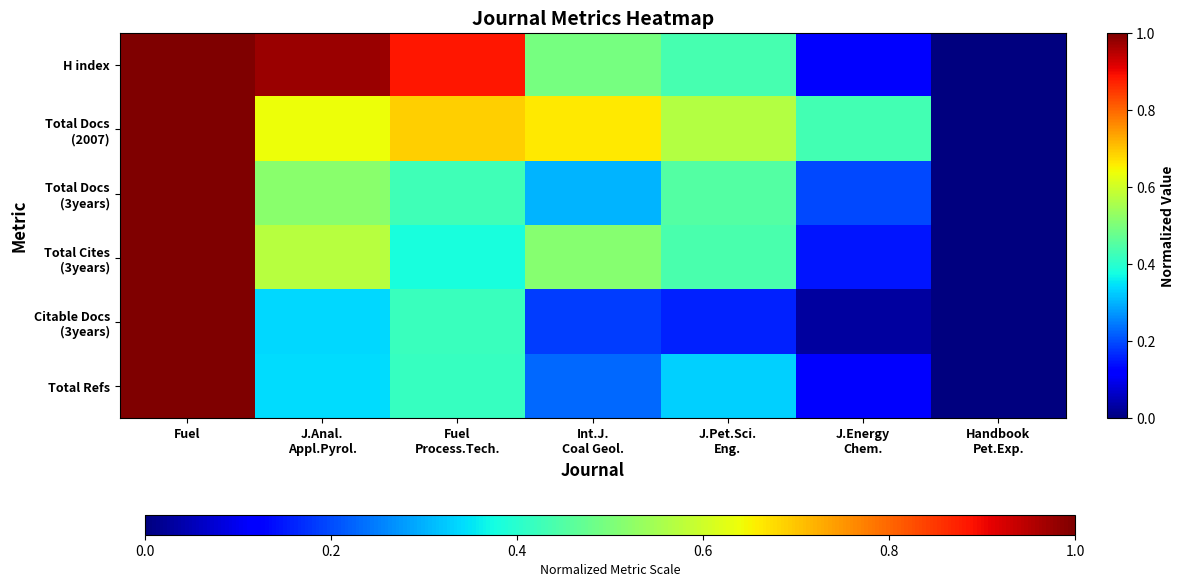

Between Fuel and Handbook
Pet.Exp., which is larger?

Fuel